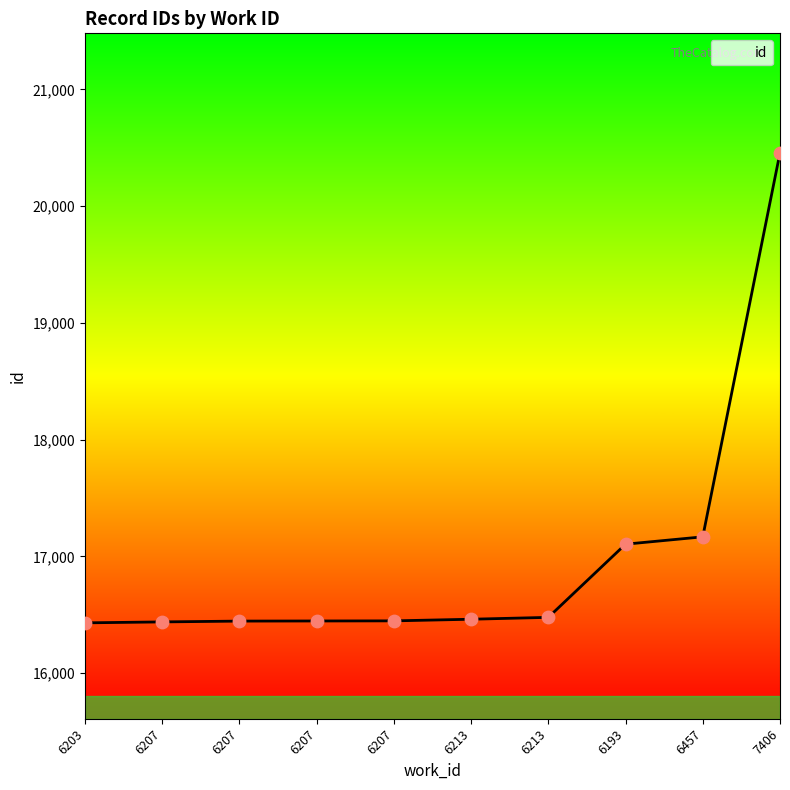

Approximately how many times larger is the value at 6207 compared to 6203?

1.0